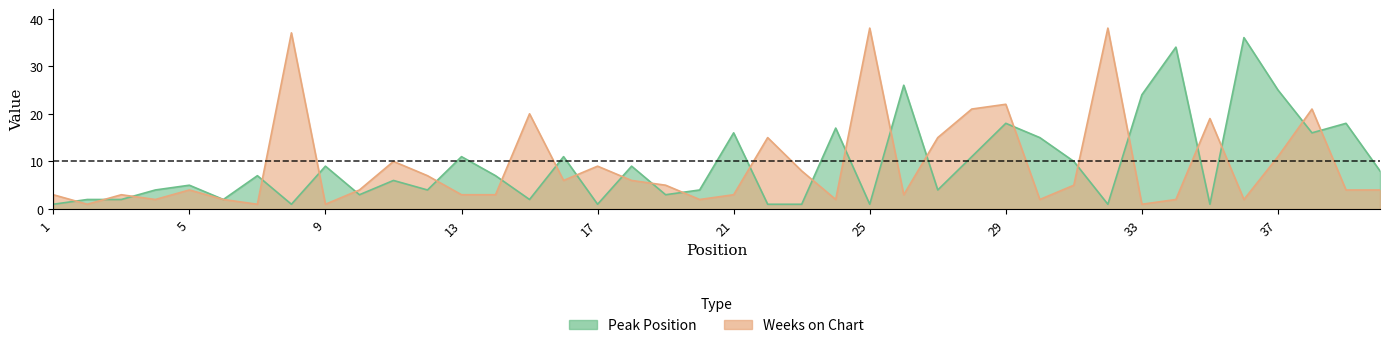

What is the lowest value of the Peak Position series?

1